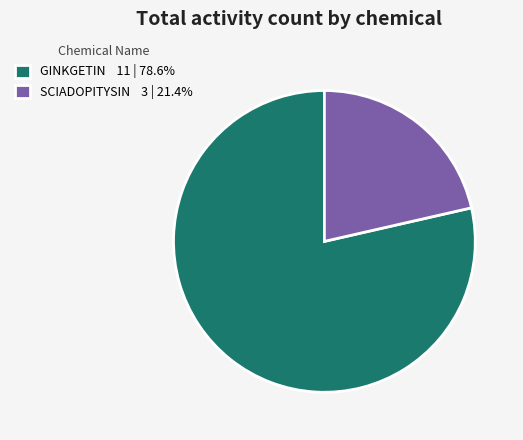

What is the ratio of the value at GINKGETIN to the value at SCIADOPITYSIN?

3.7